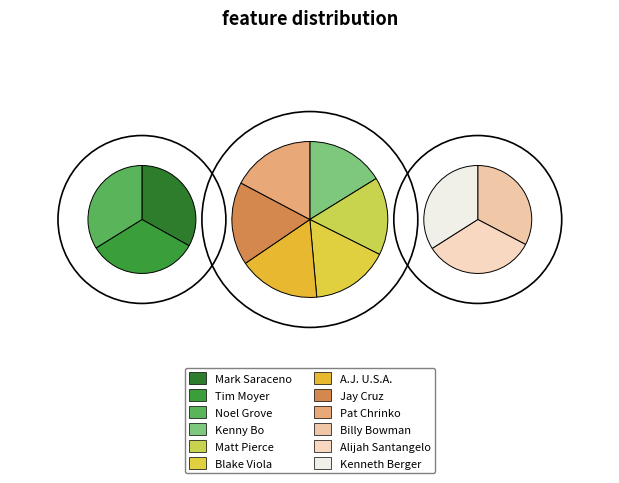

Rank the categories by value from lowest to highest.

Mark Saraceno, Tim Moyer, Noel Grove, Kenny Bo, Matt Pierce, Blake Viola, A.J. U.S.A., Jay Cruz, Pat Chrinko, Billy Bowman, Alijah Santangelo, Kenneth Berger